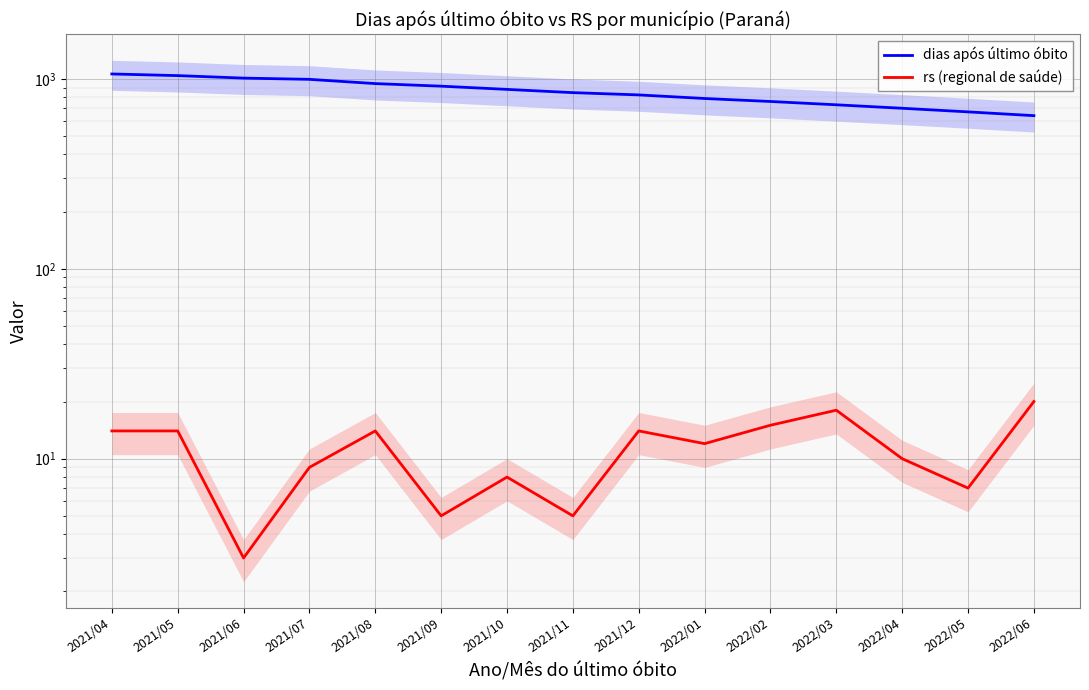

Reading right to left, transcribe all the data shown in this chart.

dias após último óbito: 2022/06=640	2022/05=670	2022/04=700	2022/03=730	2022/02=760	2022/01=788	2021/12=823	2021/11=846	2021/10=880	2021/09=915	2021/08=944	2021/07=994	2021/06=1009	2021/05=1040	2021/04=1061
rs (regional de saúde): 2022/06=20	2022/05=7	2022/04=10	2022/03=18	2022/02=15	2022/01=12	2021/12=14	2021/11=5	2021/10=8	2021/09=5	2021/08=14	2021/07=9	2021/06=3	2021/05=14	2021/04=14